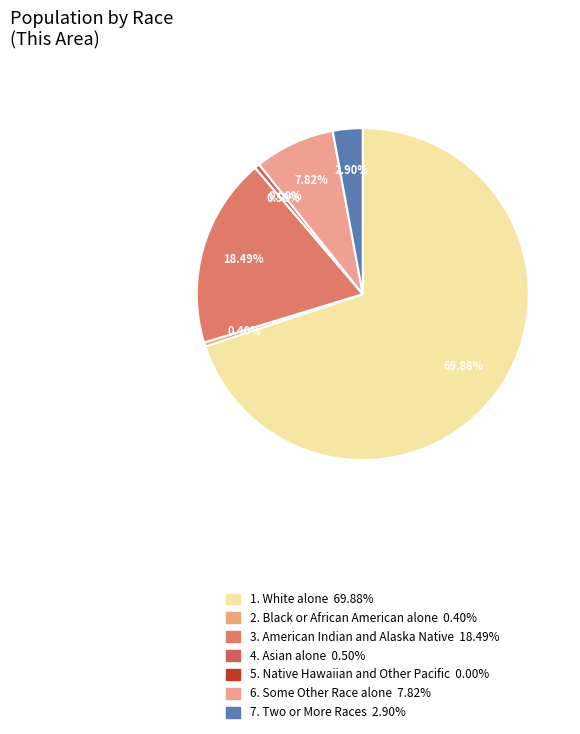

Is it true that White alone is 82% of the pie?

False